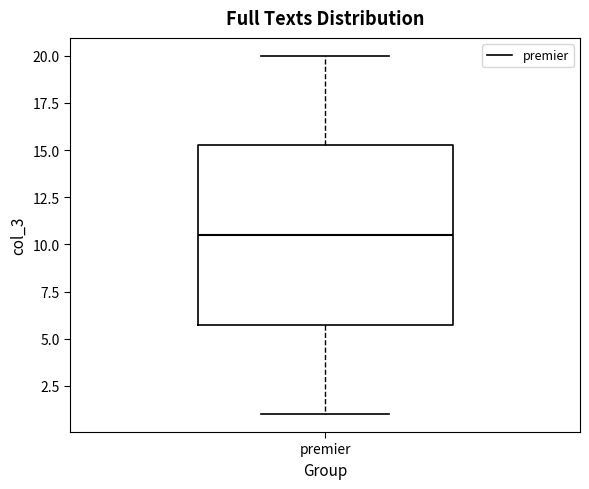

Transcribe this box plot: give where the median line is, the range the box spans, and where the two whiskers end, as read against the y-axis. The values are not printed on the chart, so give them approximately, as read against the axis.

median 10.5, box 6.0 to 15.5, whiskers 1.0 to 20.0